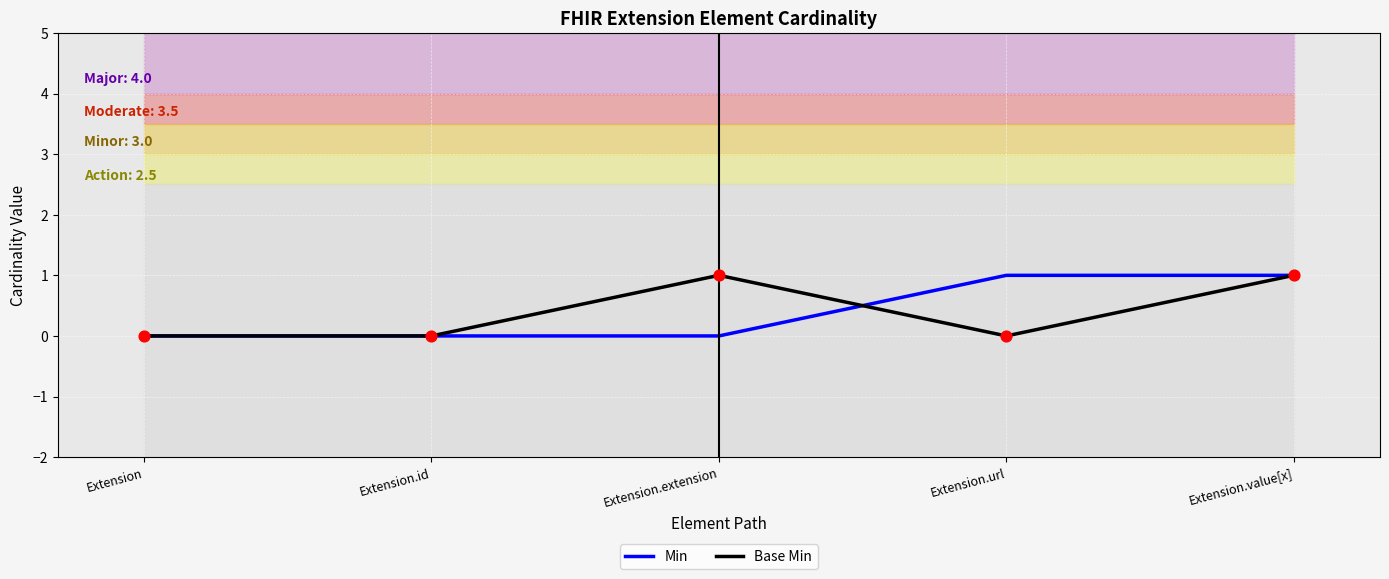

Which series contains the lowest Y value?

Min